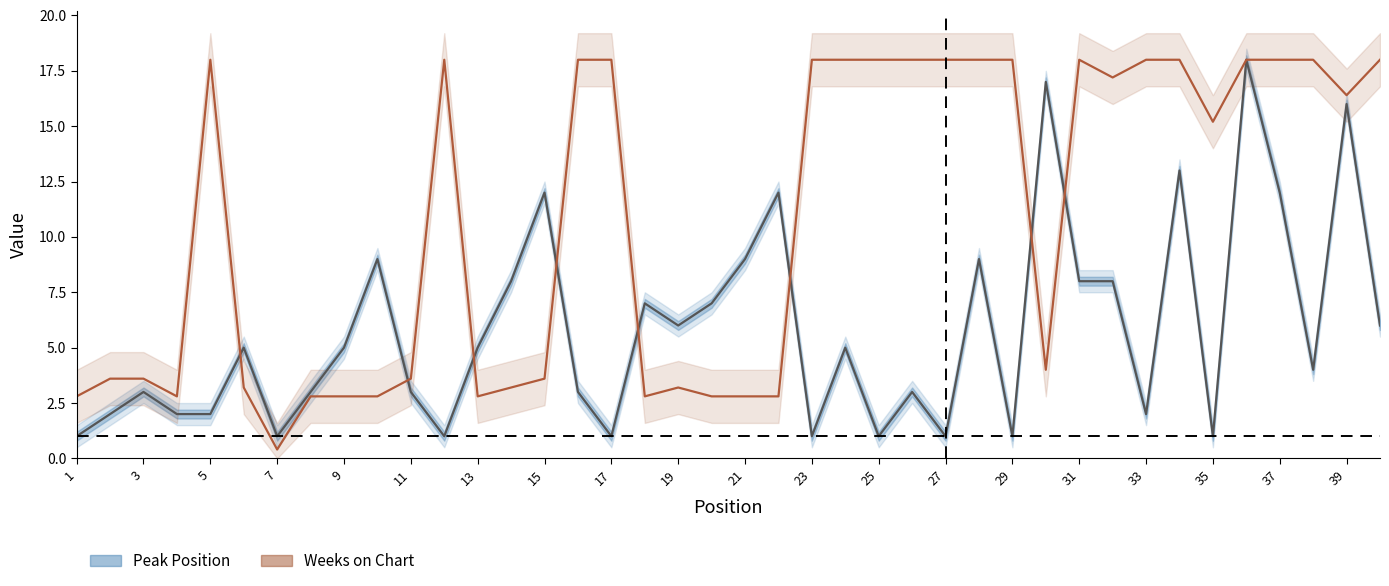

Does the chart display data point markers on the line(s)?

No